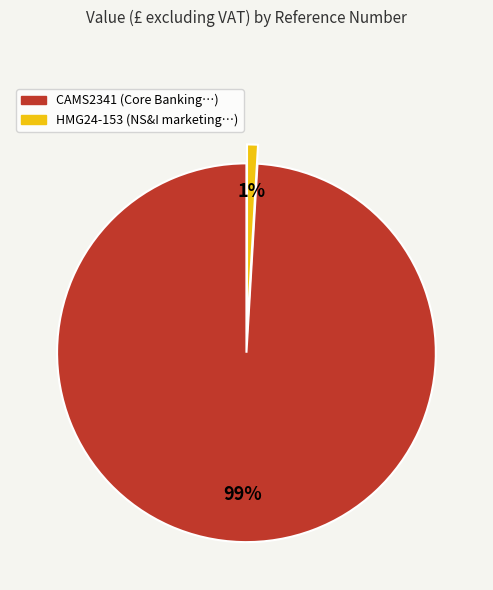

What percentage is the HMG24-153 slice, to the nearest percent?

1%